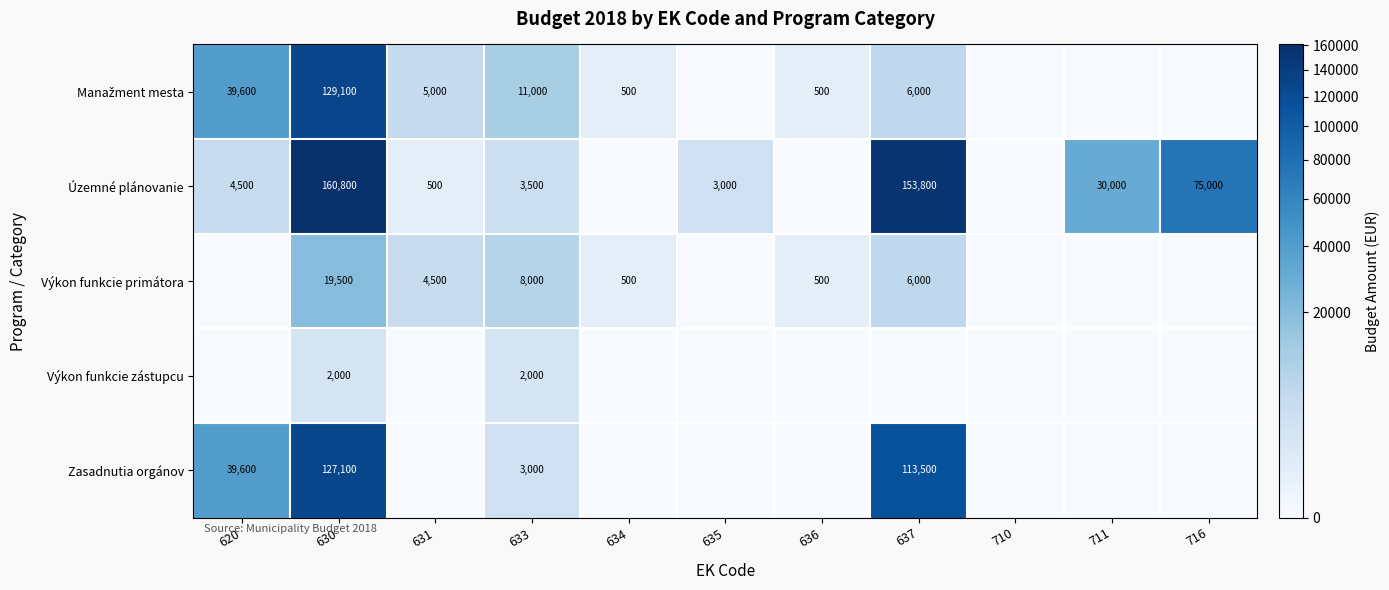

Is it true that Územné plánovanie equals 110877 at 716?

False